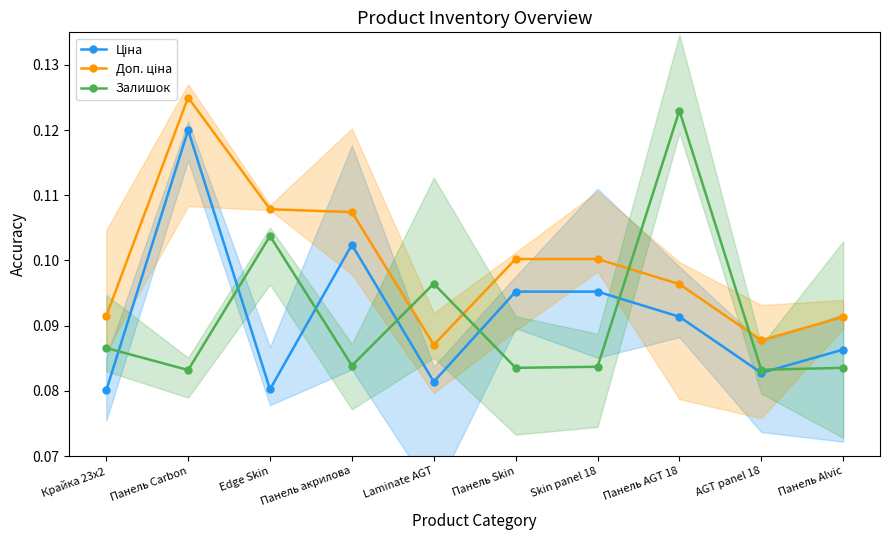

Which label corresponds to the largest value in the chart?

Панель Carbon